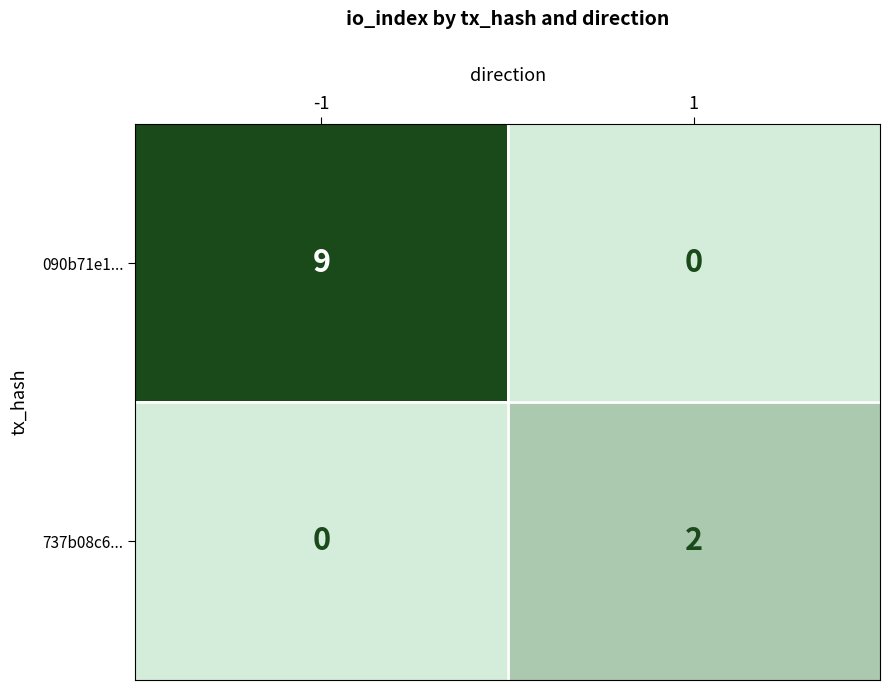

The value of 090b71e1... at 1 is 0. True or false?

True